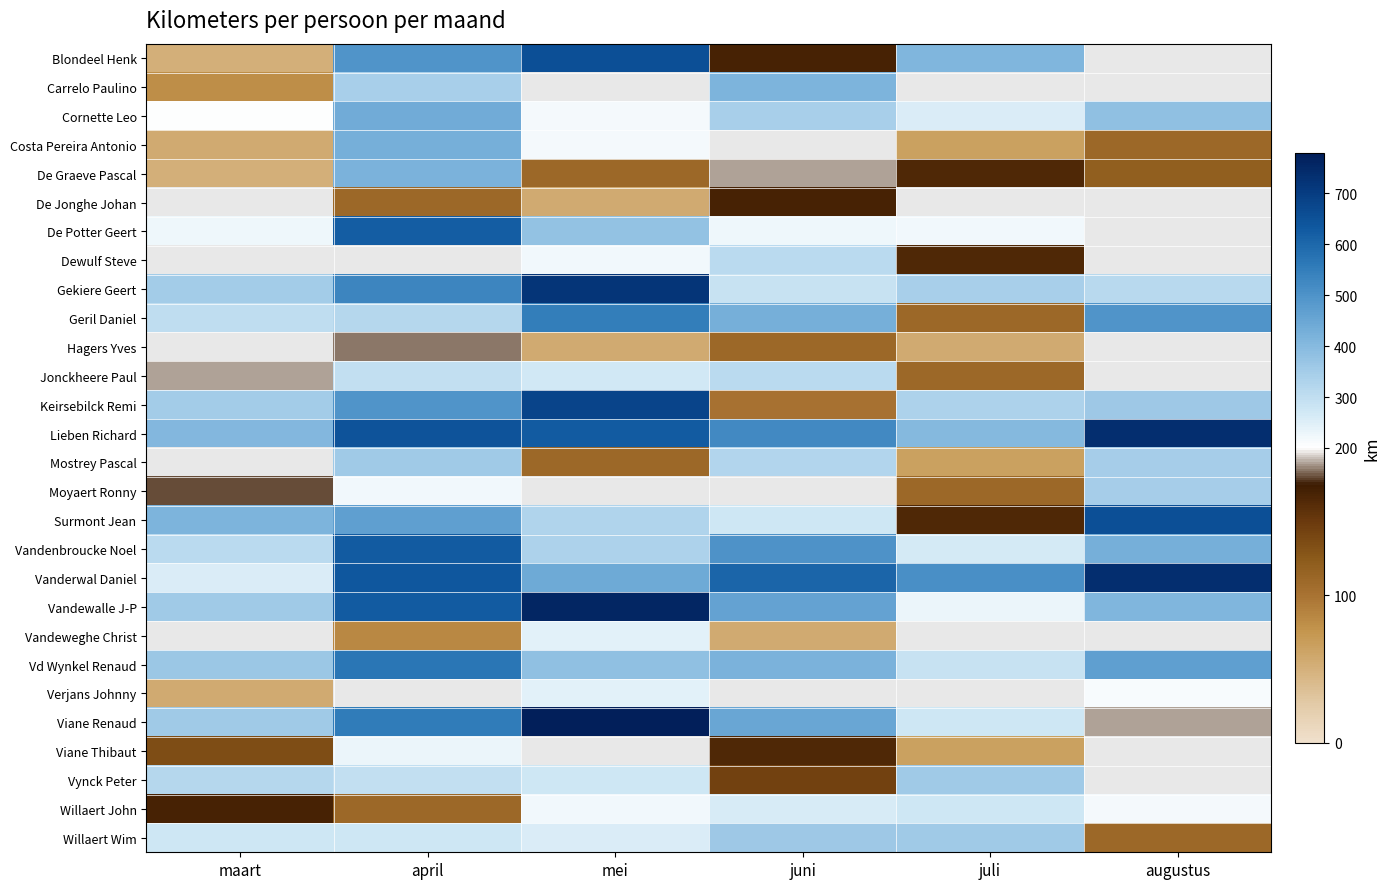

What is the sum of all Willaert Wim values?

1630.0